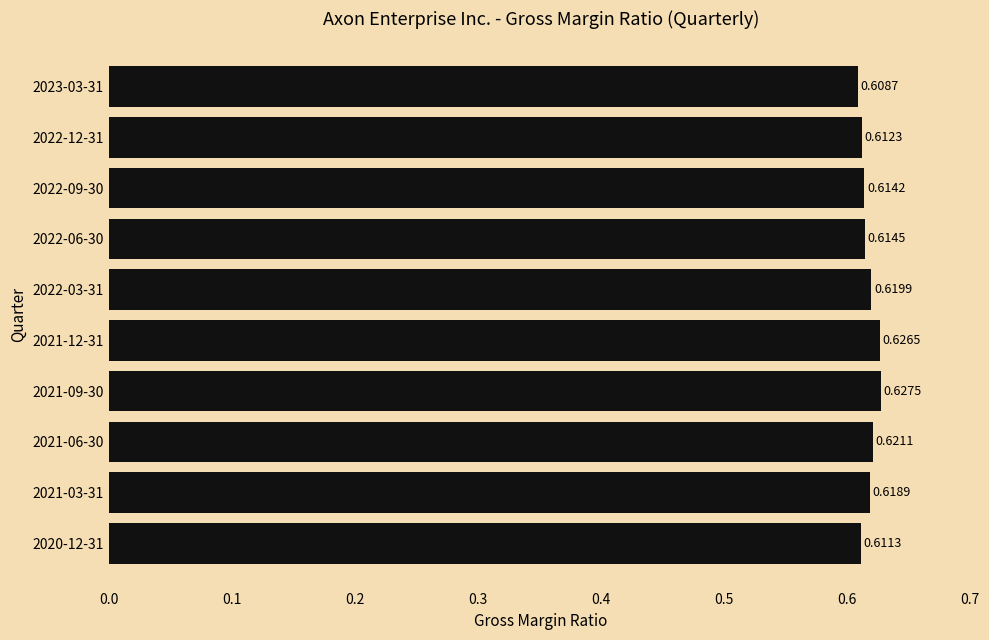

List the labels in order of value, largest first.

2021-09-30, 2021-12-31, 2021-06-30, 2022-03-31, 2021-03-31, 2022-06-30, 2022-09-30, 2022-12-31, 2020-12-31, 2023-03-31